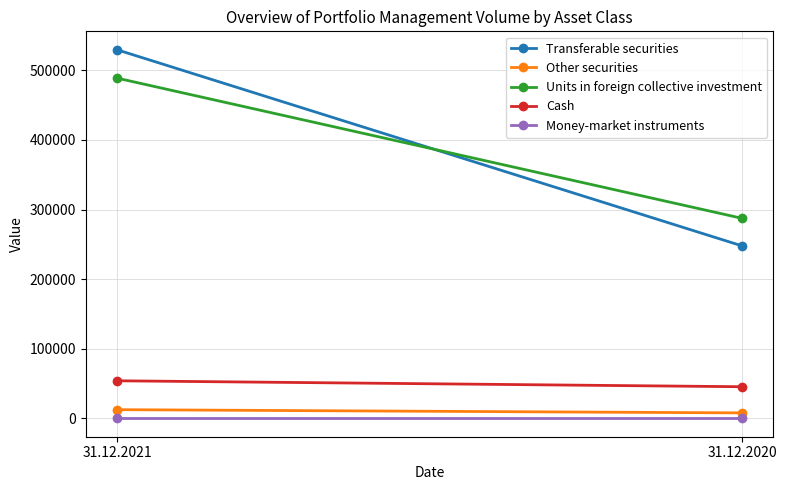

Between 31.12.2021 and 31.12.2020, which is larger?

31.12.2021